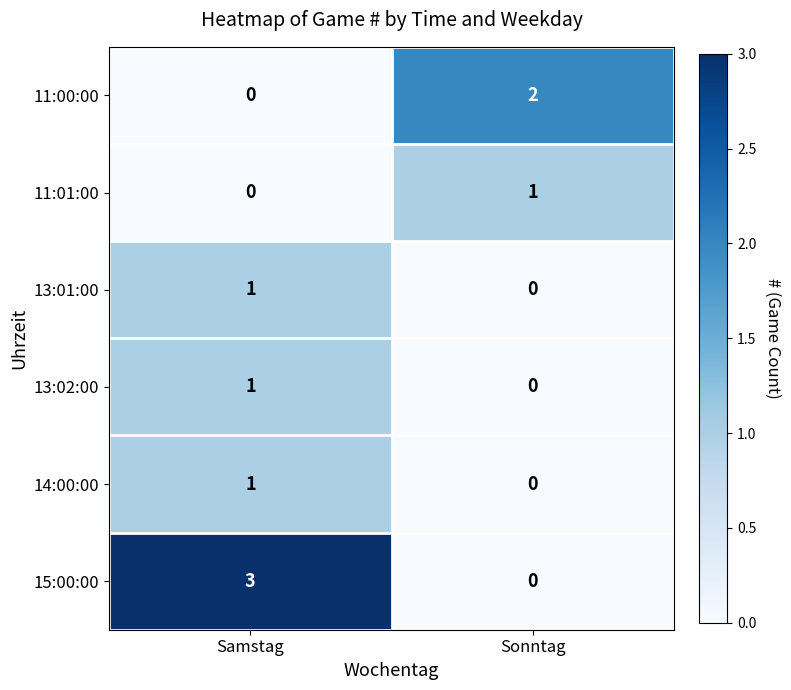

What is the maximum value shown in the chart?

3